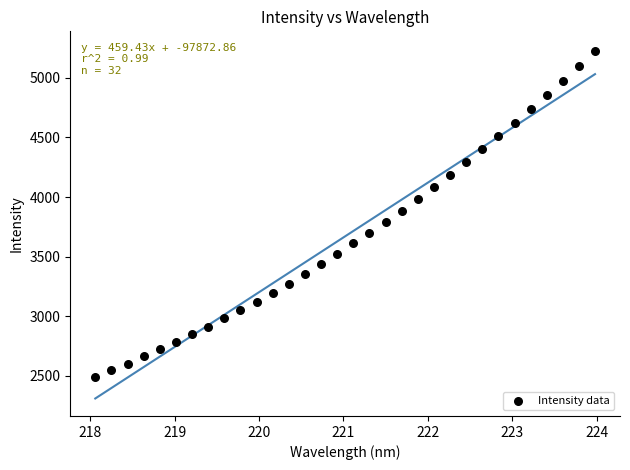

What is the range of X values (max minus min)?

5.9